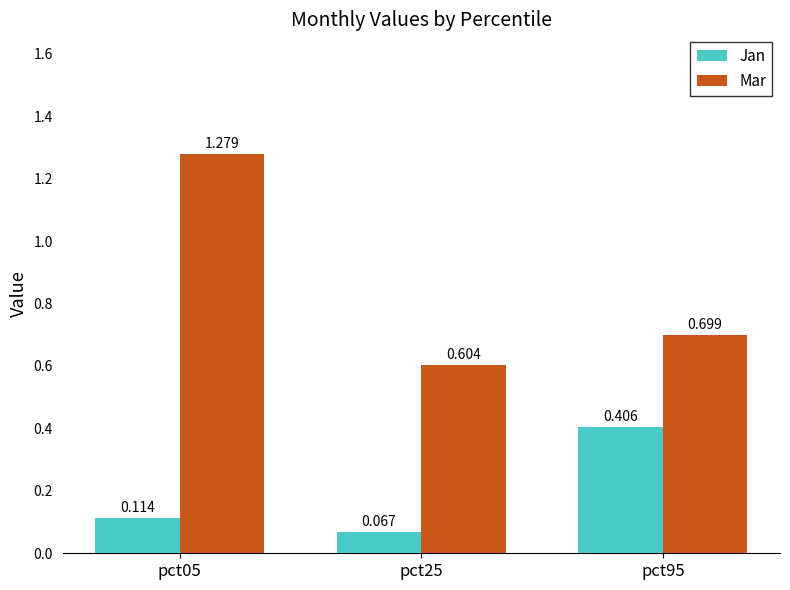

What is the average value of the Mar series?

0.9